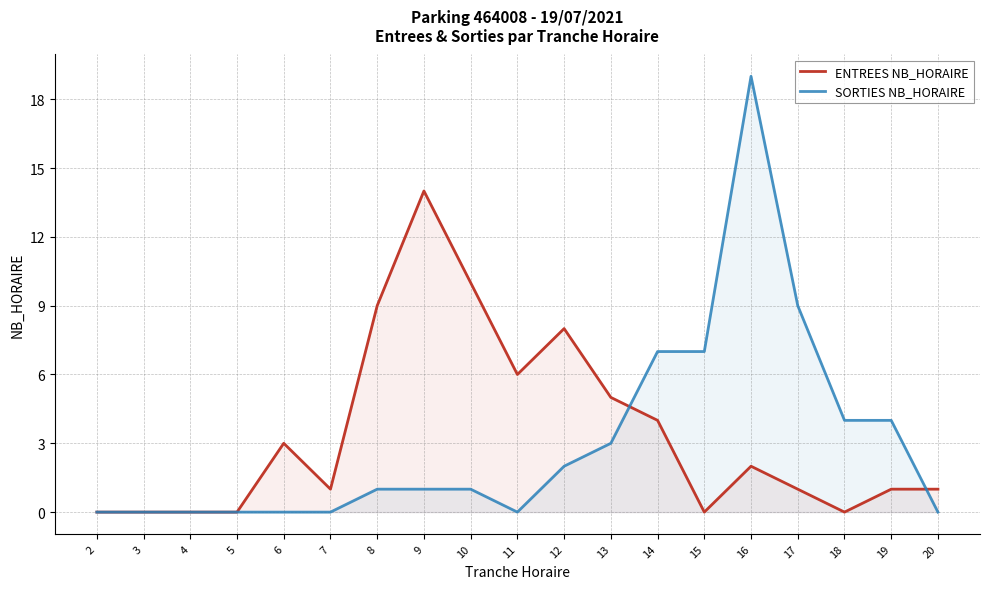

What are all the series names shown in the legend?

ENTREES NB_HORAIRE, SORTIES NB_HORAIRE